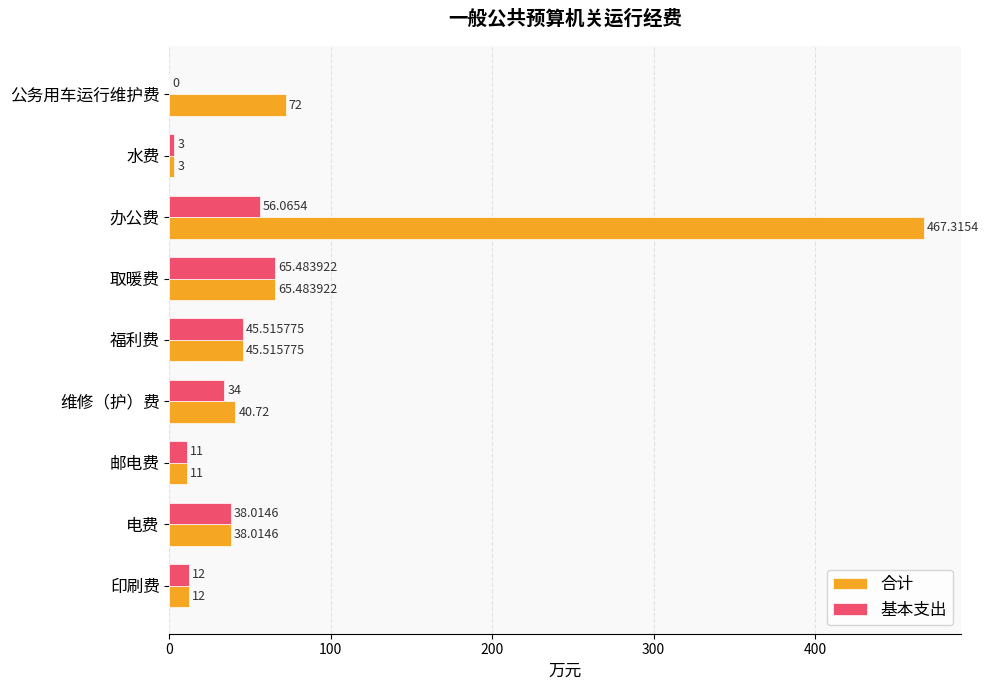

At which label is 基本支出 closest to 32?

维修（护）费